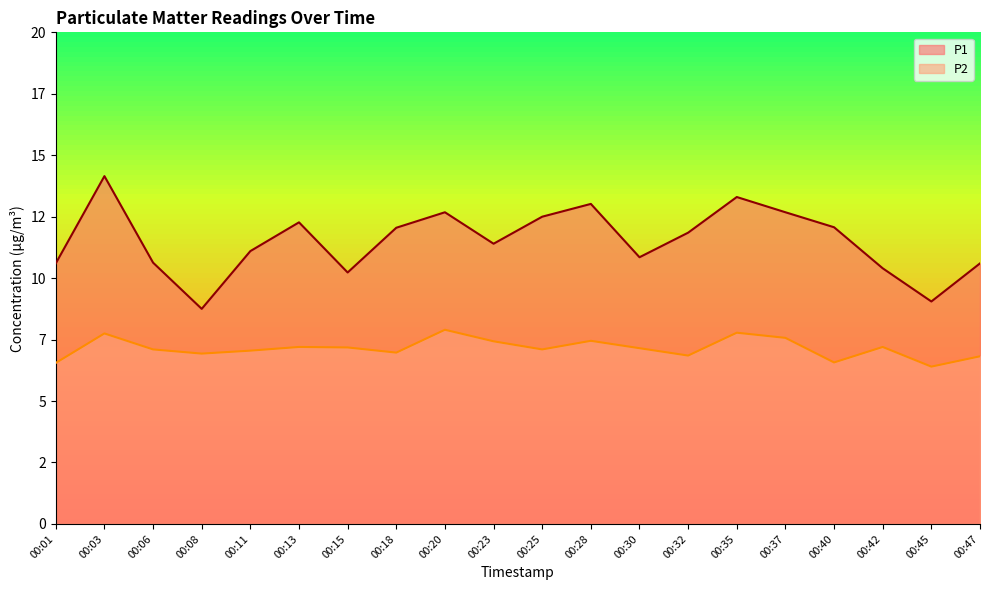

Reading right to left, what are all the values shown in this chart?

P1: 10.6	9.1	10.4	12.1	12.7	13.3	11.8	10.8	13.0	12.5	11.4	12.7	12.1	10.2	12.3	11.1	8.8	10.6	14.2	10.6
P2: 6.8	6.4	7.2	6.6	7.6	7.8	6.8	7.2	7.5	7.1	7.4	7.9	7.0	7.2	7.2	7.0	6.9	7.1	7.8	6.5